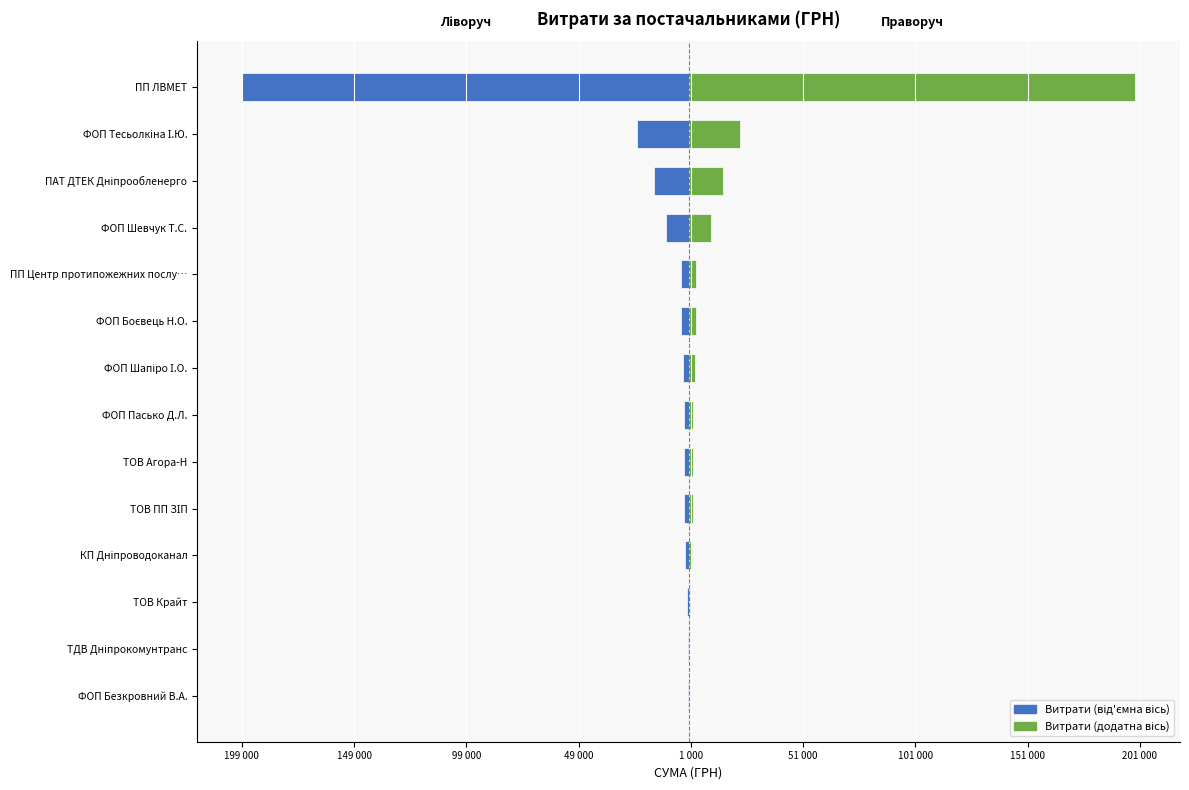

What is the difference between the maximum and minimum values in the СУМА (ГРН) series?

198697.0